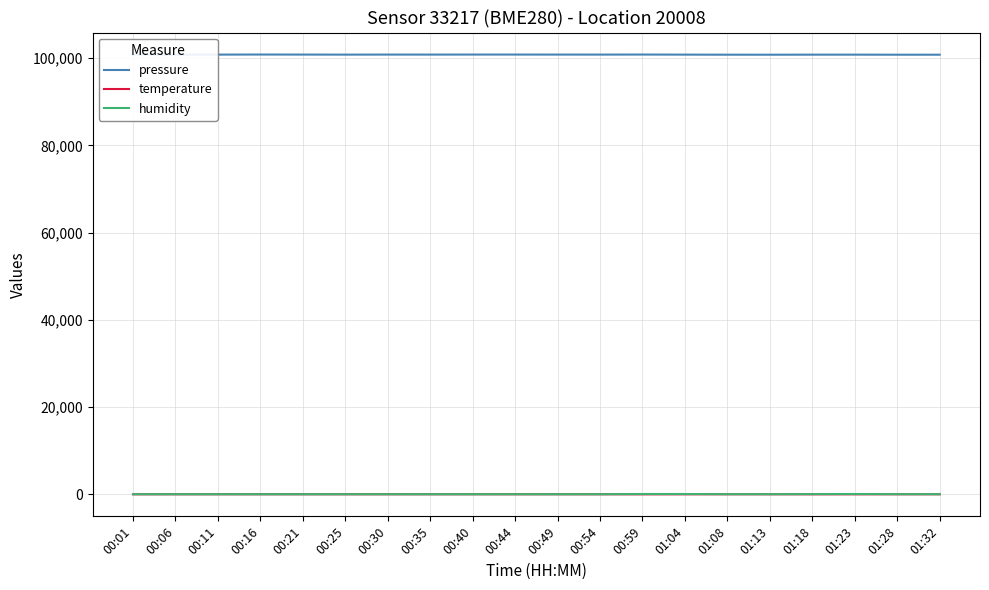

The pressure series shows 100829.5 at 00:11. True or false?

True